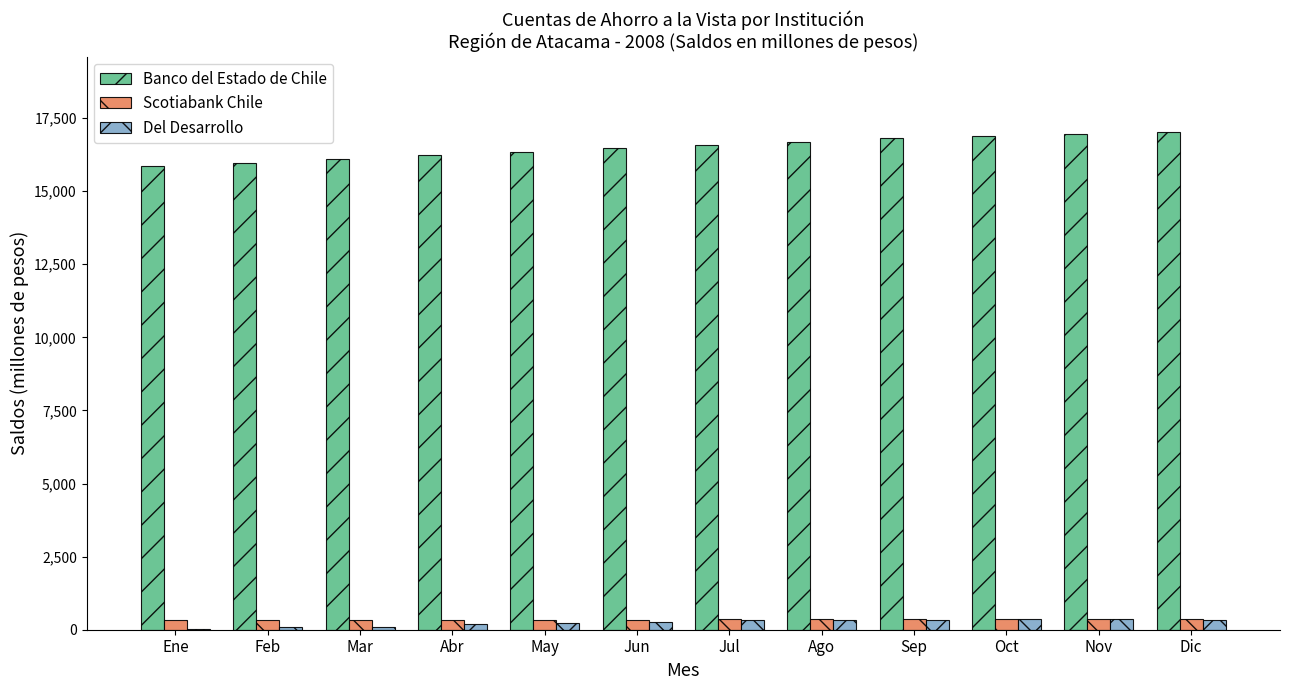

The Banco del Estado de Chile series shows 24301 at Dic. True or false?

False